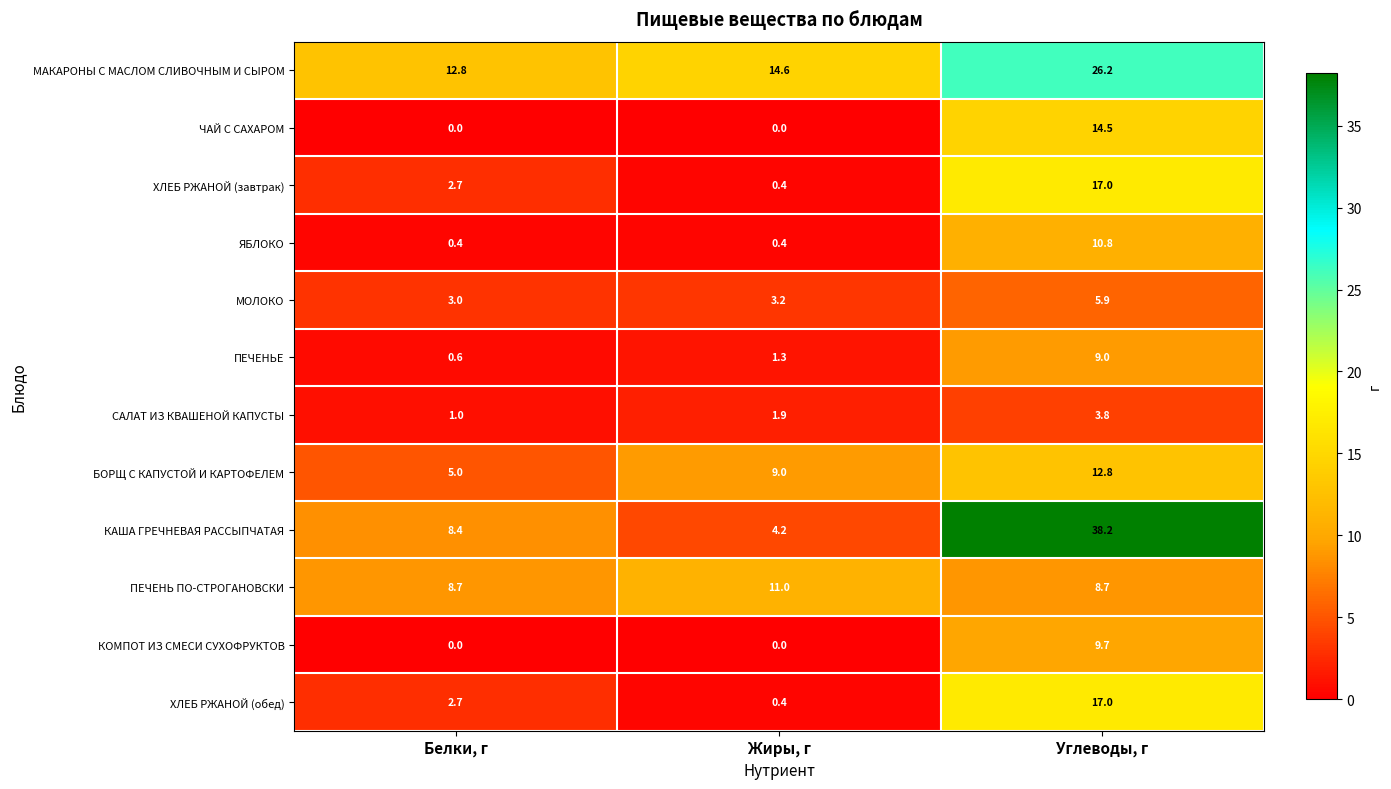

What is the lowest value of the МОЛОКО series?

3.0